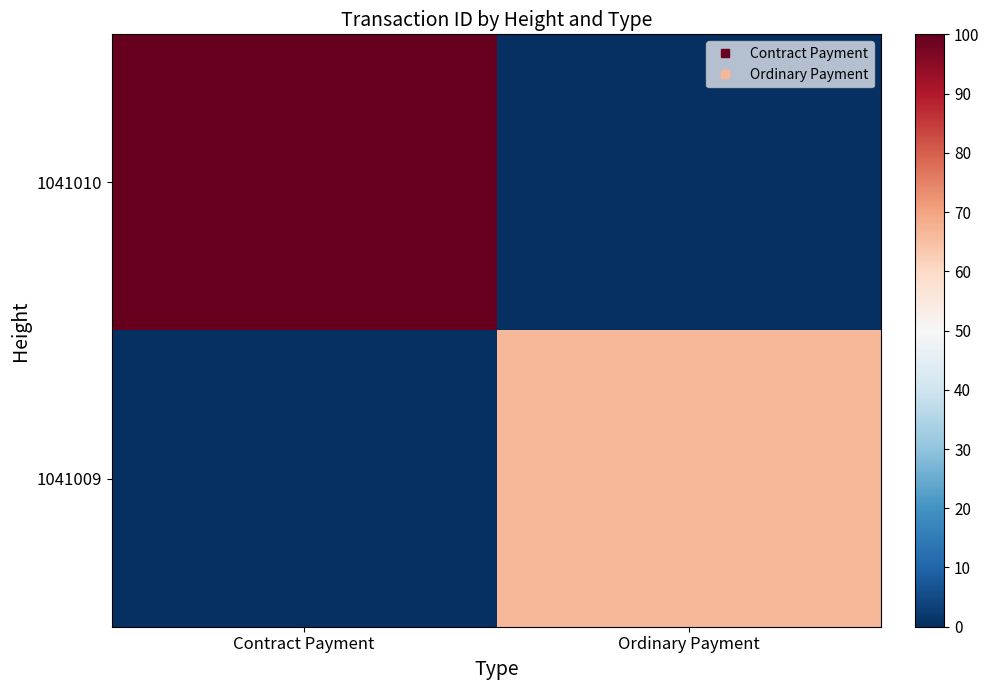

Reading left to right, transcribe all the data shown in this chart.

1041010: Contract Payment=100.0	Ordinary Payment=0.0
1041009: Contract Payment=0.0	Ordinary Payment=66.7